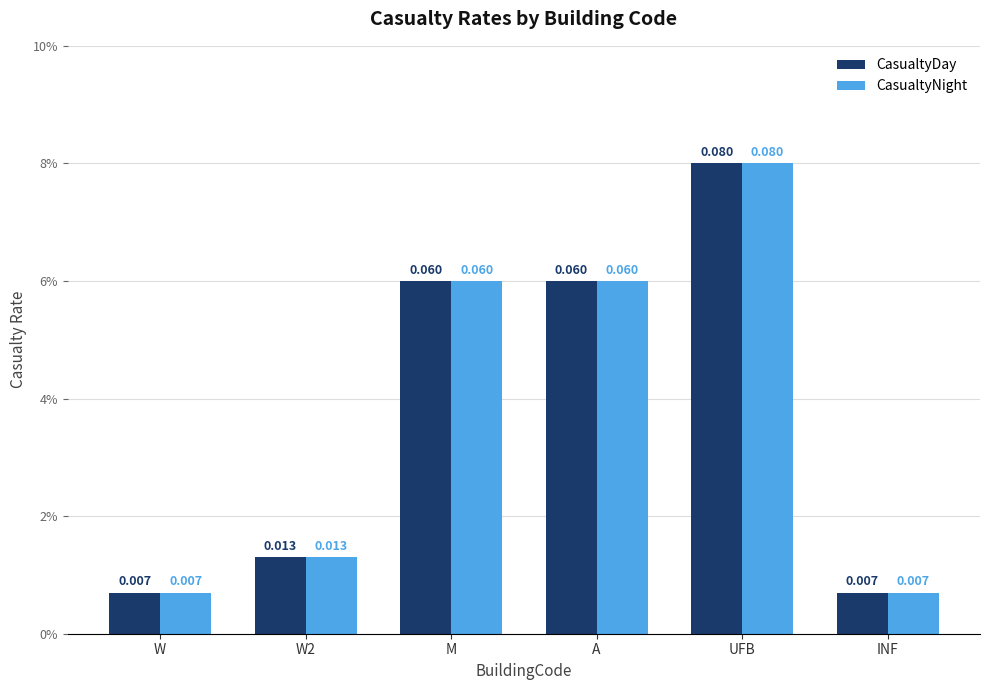

What is the label of the 4th bar from the right?

M